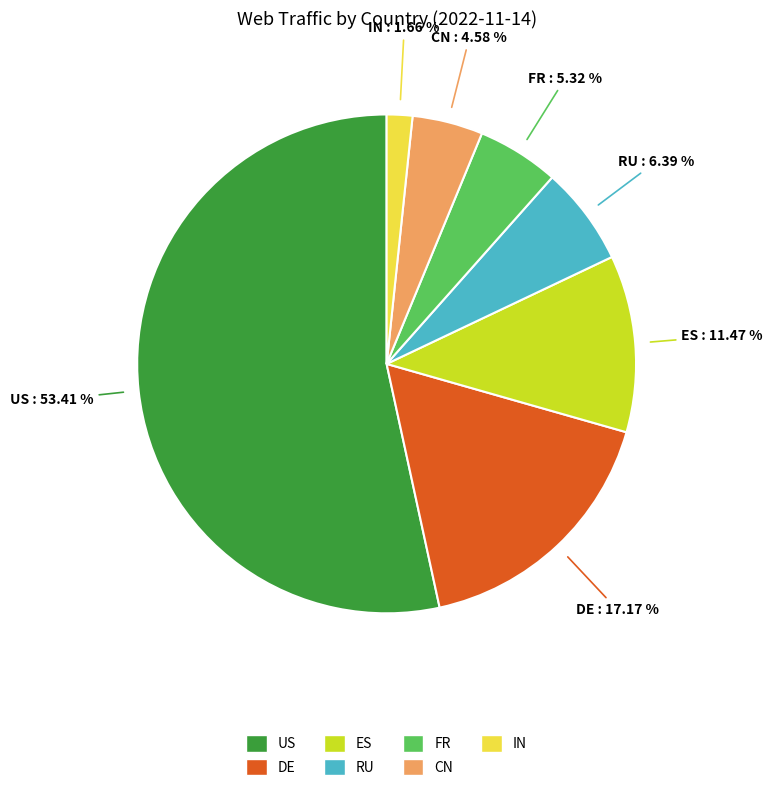

To the nearest percent, what is the difference between the FR and US slice percentages?

48%